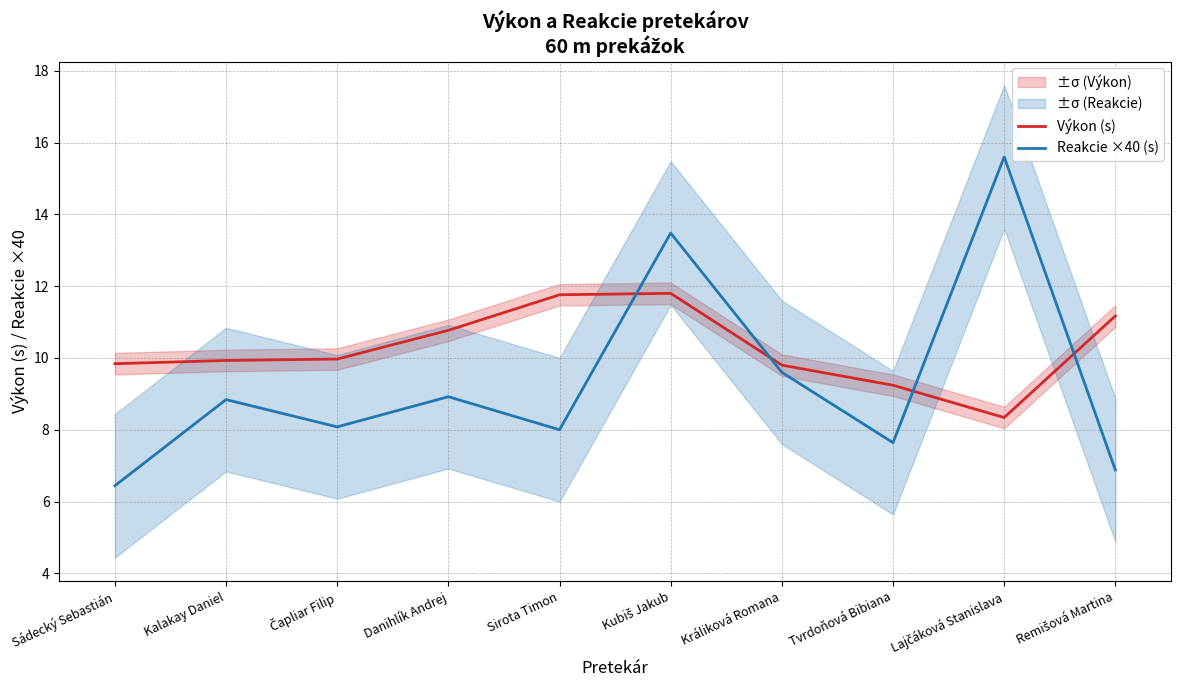

What is the approximate value of Výkon (s) at Kalakay Daniel?

9.9